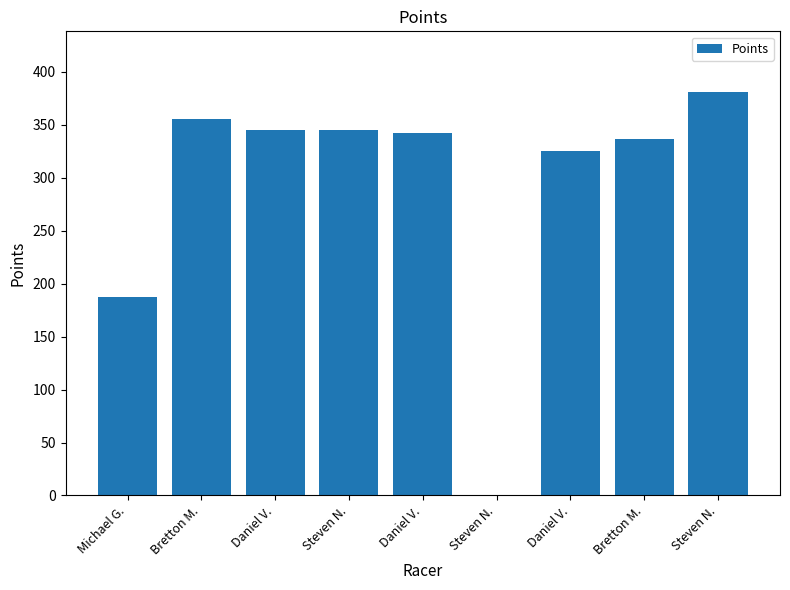

How many values are above zero?

8